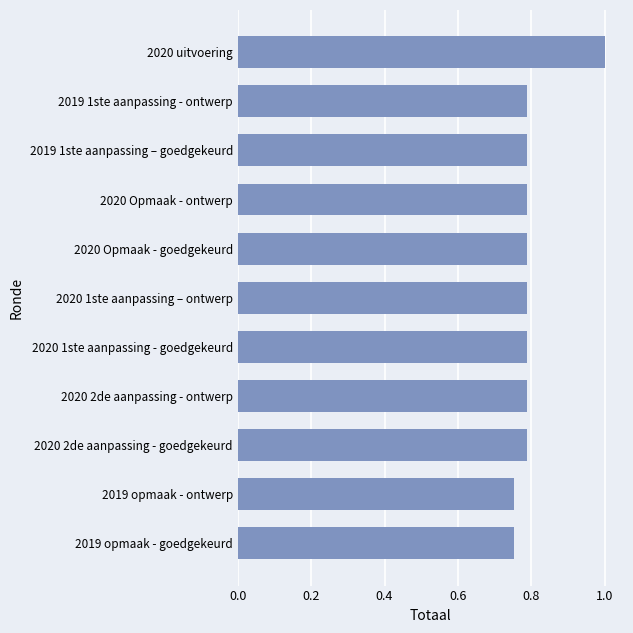

Which label corresponds to the largest value in the chart?

2020 uitvoering